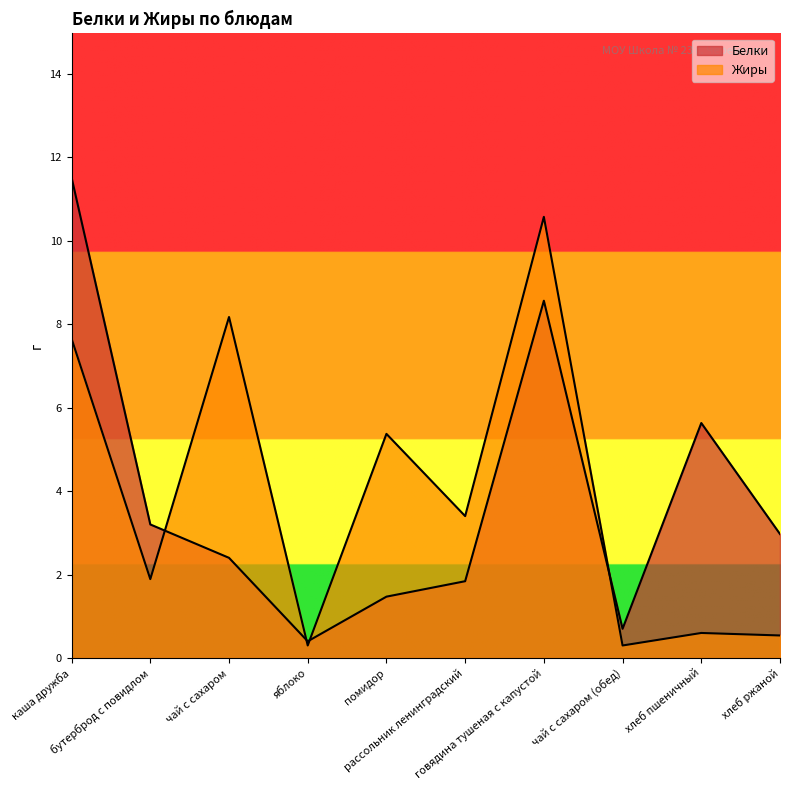

How many data points in Жиры are less than 3?

5